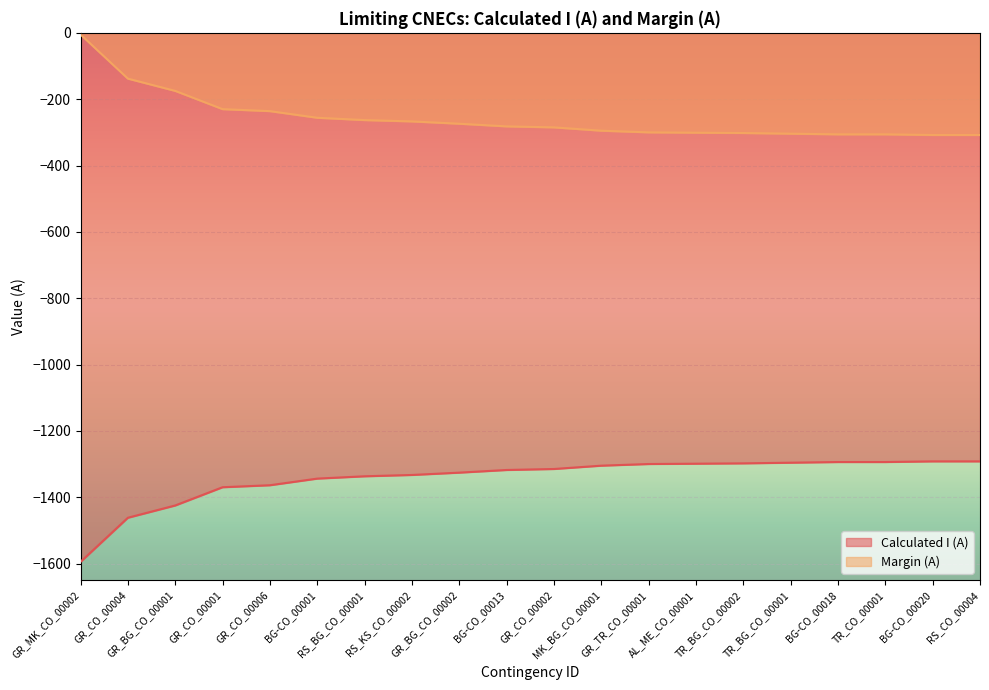

Reading right to left, extract all data points from this chart.

Calculated I (A): -1292	-1292	-1294	-1294	-1296	-1298	-1299	-1300	-1305	-1315	-1318	-1326	-1333	-1337	-1344	-1364	-1370	-1425	-1462	-1595
Margin (A): -308	-308	-306	-306	-304	-302	-301	-300	-295	-285	-282	-274	-267	-263	-256	-236	-230	-175	-138	-5